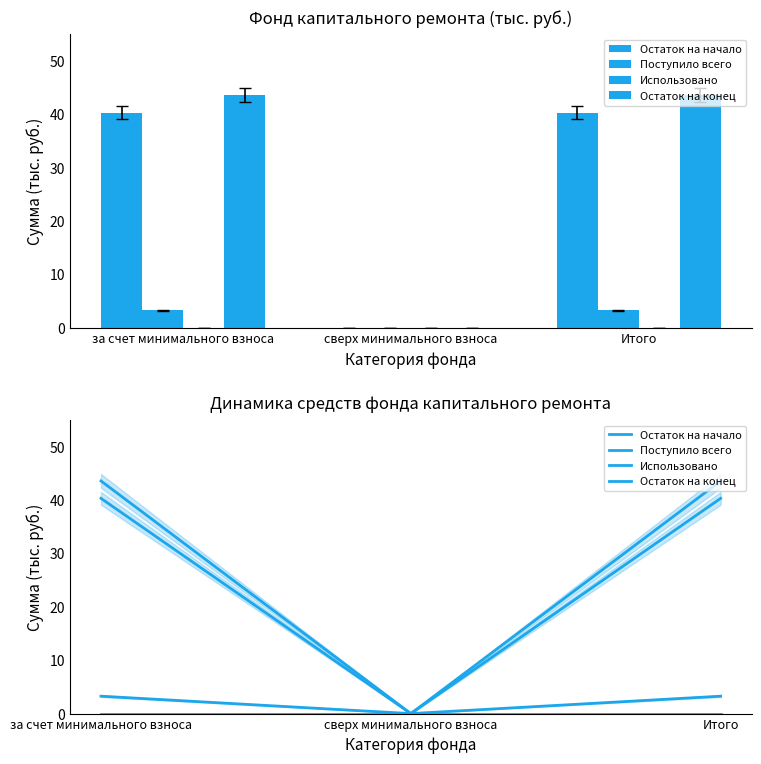

At how many categories does at least one series exceed 22?

2